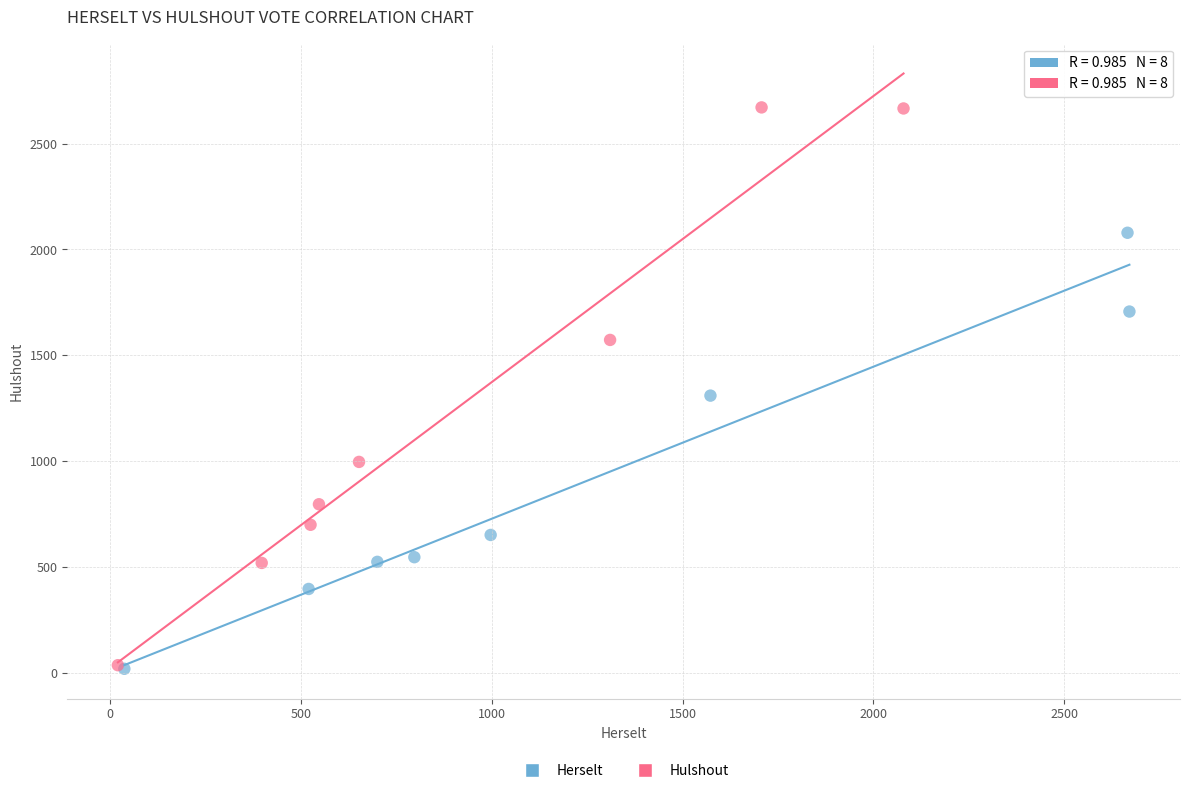

Which series has the widest spread of Y values?

Hulshout